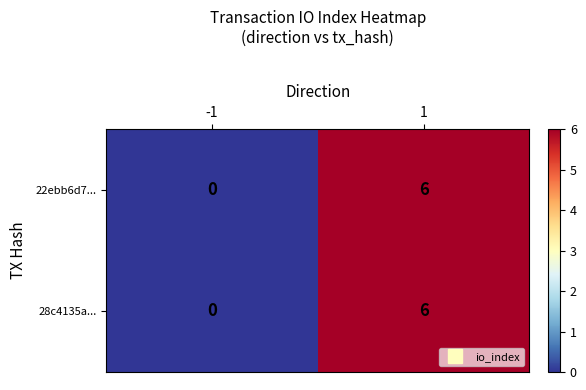

How many categories are shown in the chart?

2